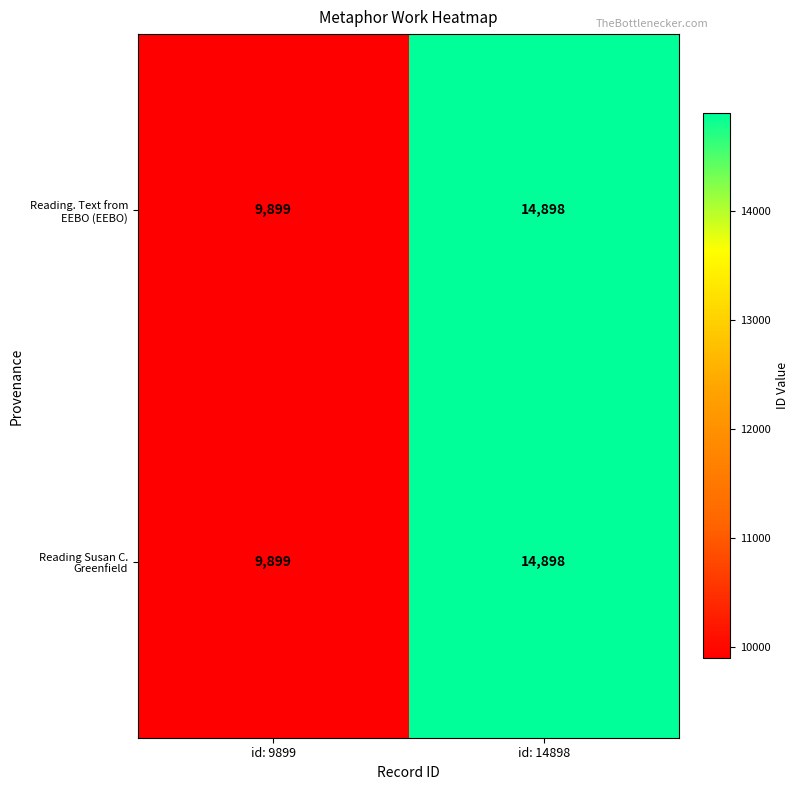

The Reading Susan C. Greenfield series shows 9899 at id: 9899. True or false?

True